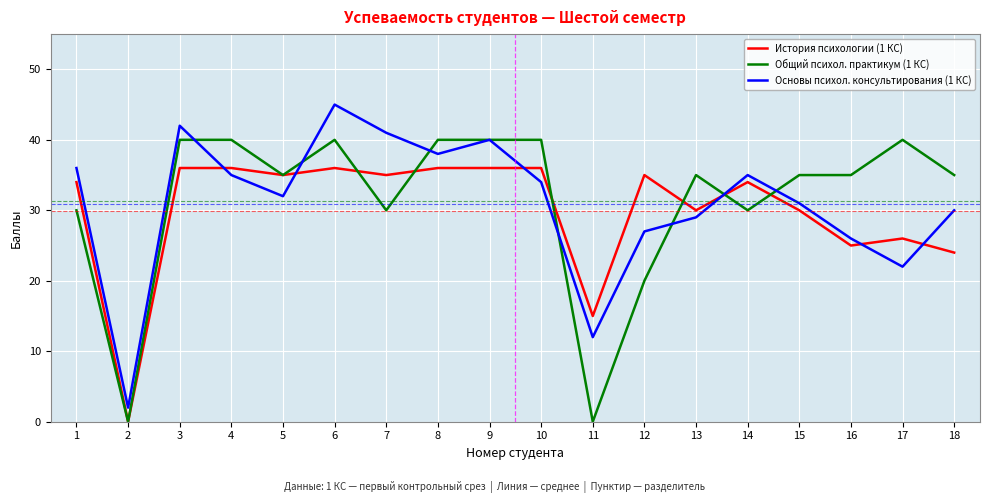

What is the difference between the maximum and minimum values in the История психологии (1 КС) series?

36